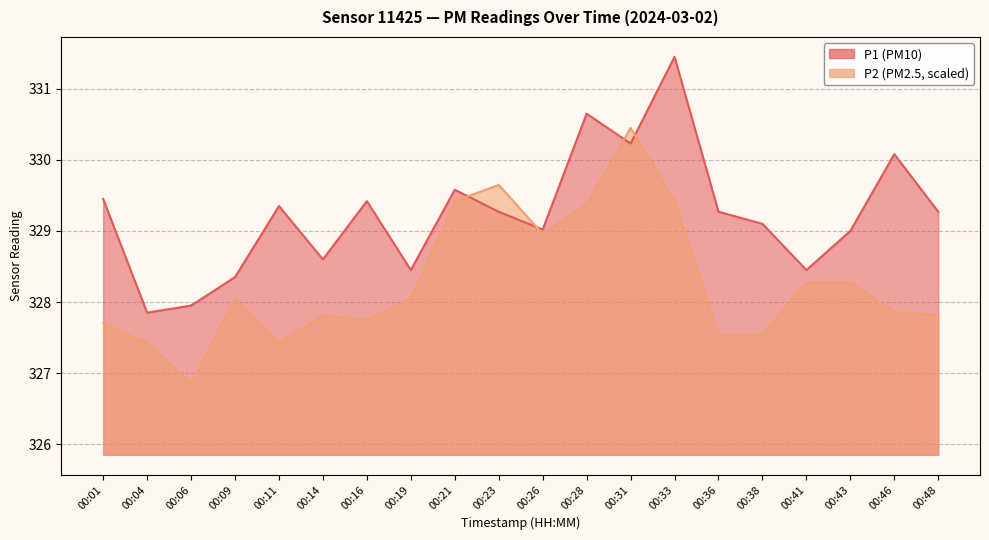

Rank the series by their maximum value, from lowest to highest.

P2, P1